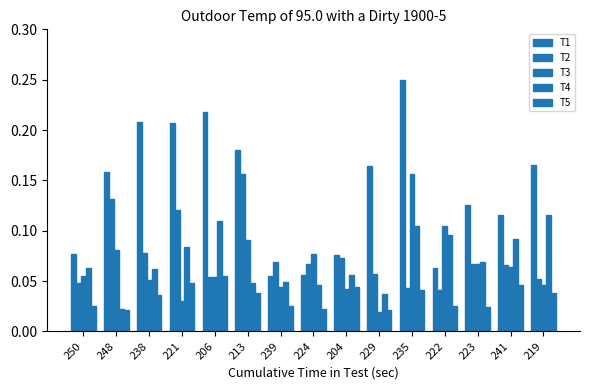

How many bars are there in total?

75